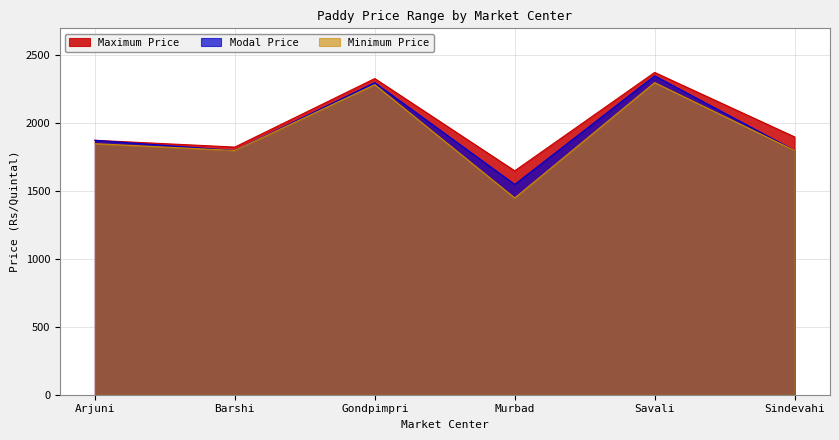

In Modal Price, how many points are higher than both neighbors (excluding endpoints)?

2